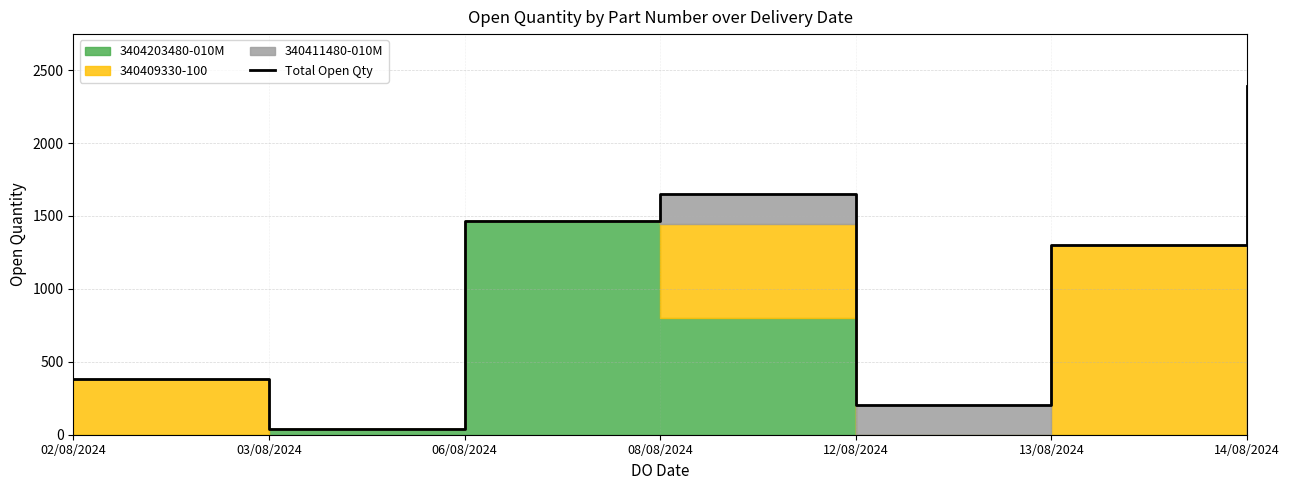

What is the sum of all values?

7429